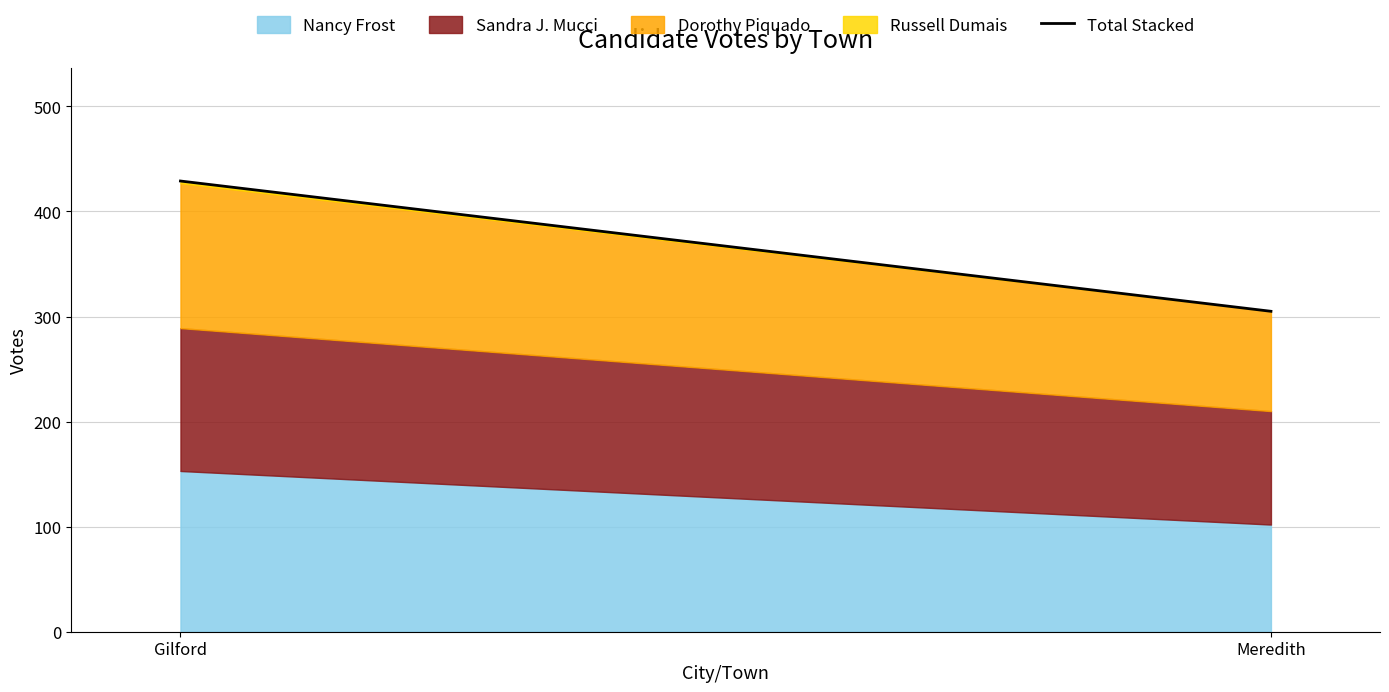

Is it true that the value at Gilford is 429?

True